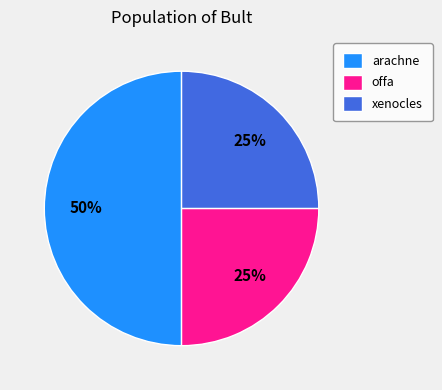

Combined, do xenocles and arachne account for over 50%?

Yes